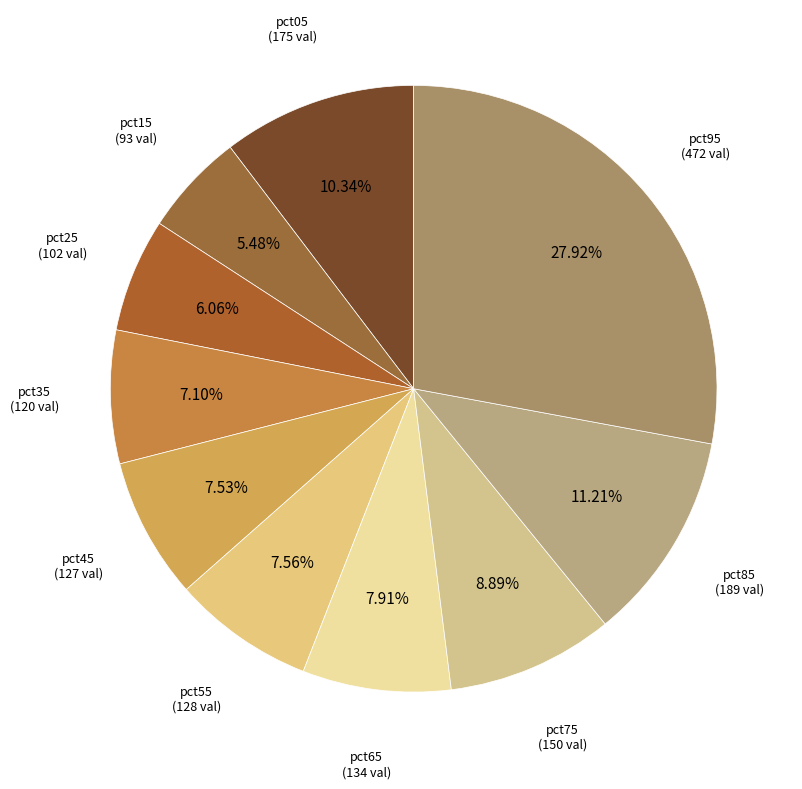

How many slices are in this pie chart?

10